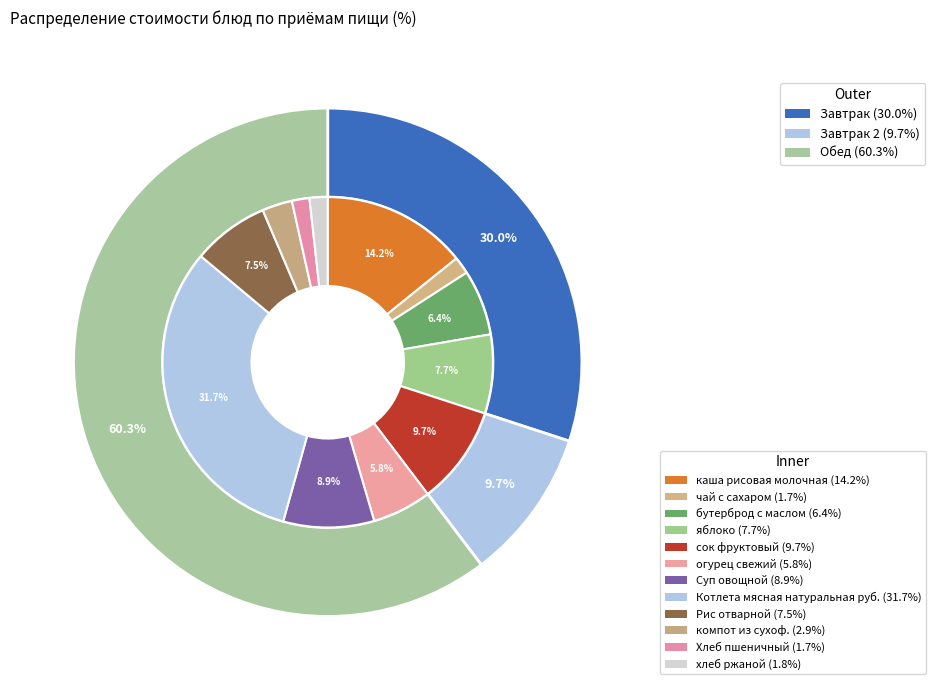

Does any single category account for the majority?

No